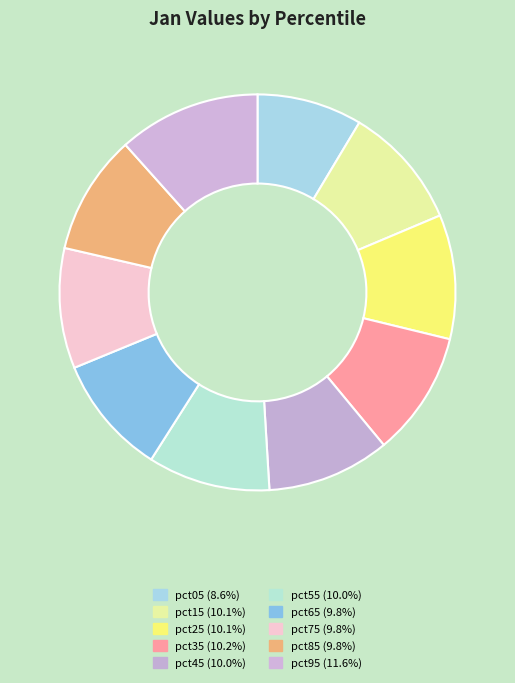

To the nearest percent, what portion does pct65 represent?

10%